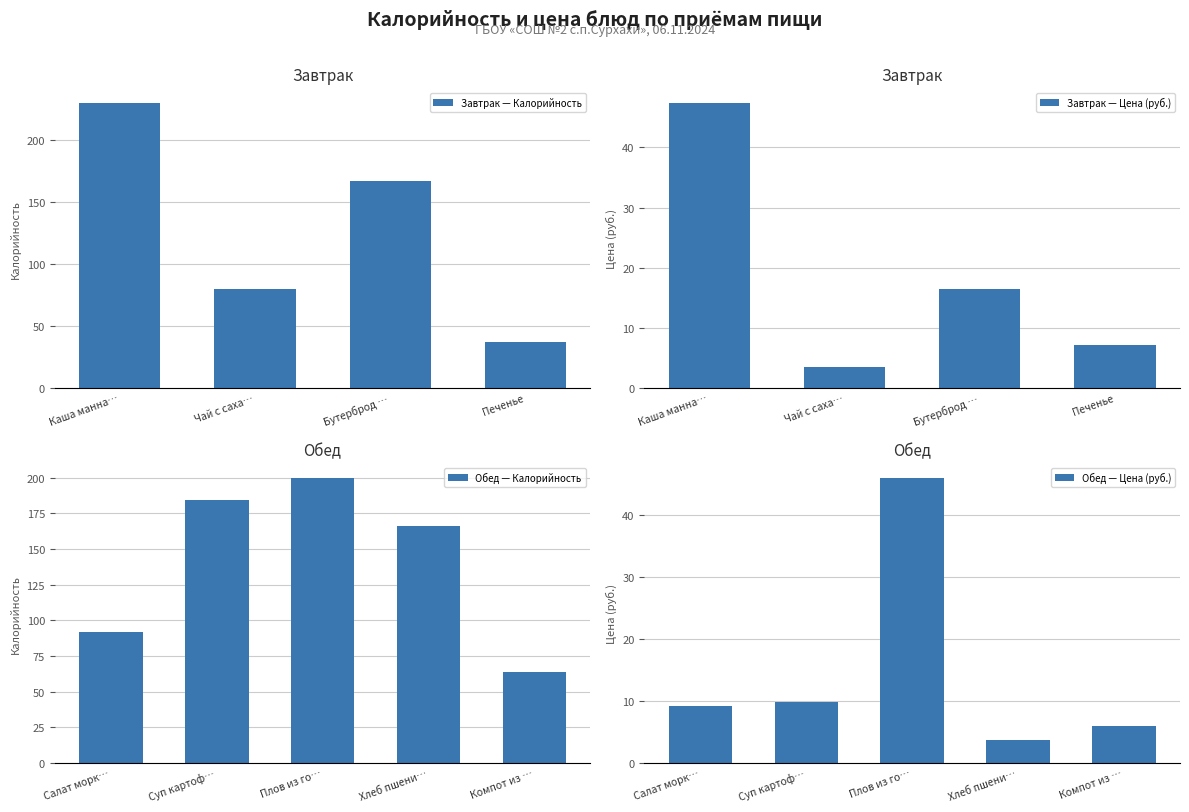

What is the label of the 9th bar from the right?

Каша манная